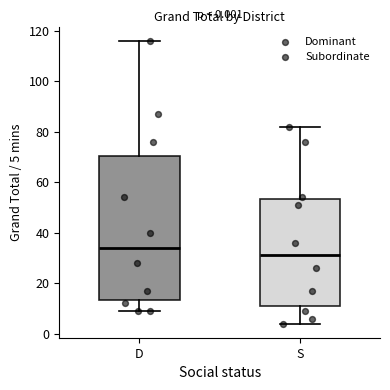

Which box's median line is the highest?

D